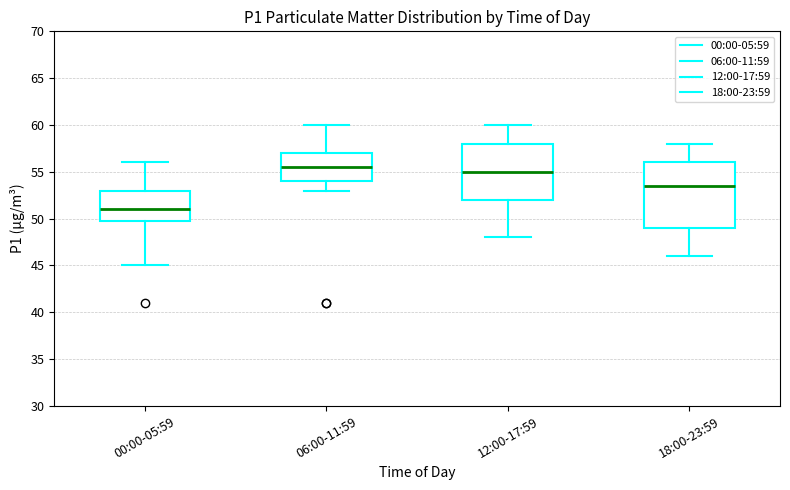

Reading left to right, transcribe this box plot: for each box, give where its median line is, the range the box spans, and where its two whiskers end, as read against the y-axis. The values are not printed on the chart, so give them approximately, as read against the axis.

00:00-05:59: median 51.0, box 50.0 to 53.0, whiskers 45.0 to 56.0
06:00-11:59: median 55.5, box 54.0 to 57.0, whiskers 53.0 to 60.0
12:00-17:59: median 55.0, box 52.0 to 58.0, whiskers 48.0 to 60.0
18:00-23:59: median 53.5, box 49.0 to 56.0, whiskers 46.0 to 58.0